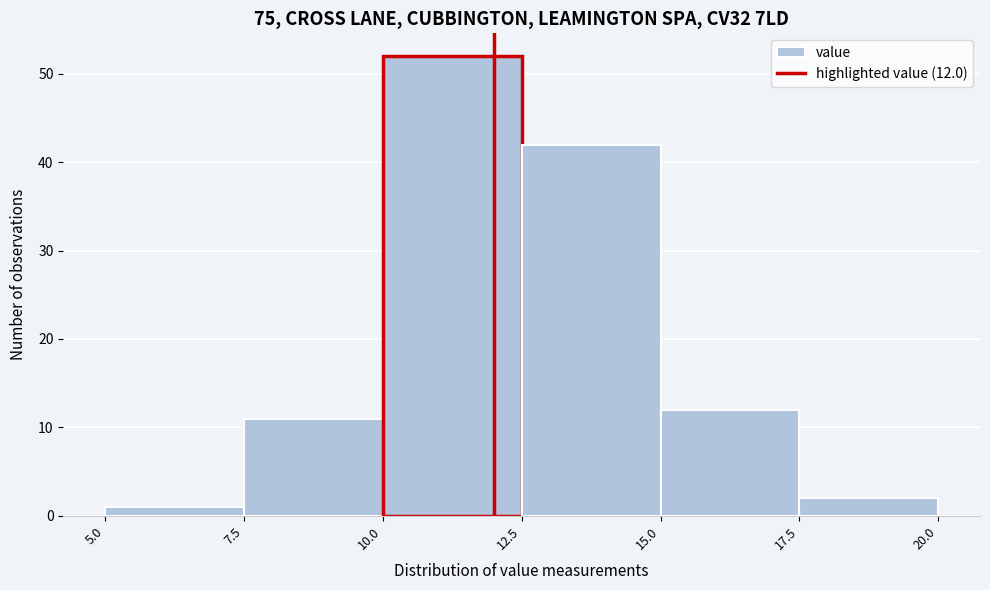

Over which range of the x-axis is the bar tallest?

10.0 to 12.5